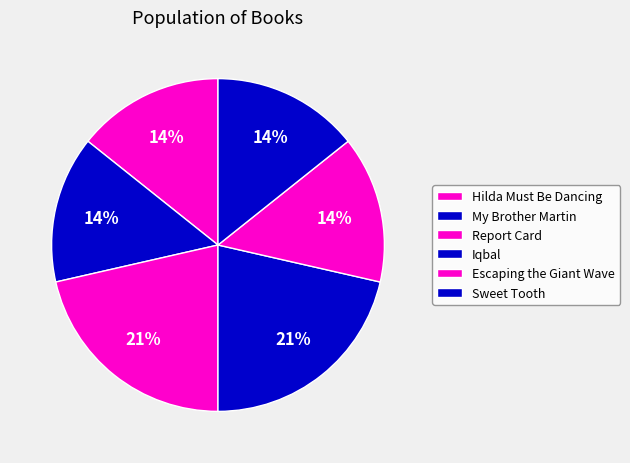

Count the number of slices in the pie.

6